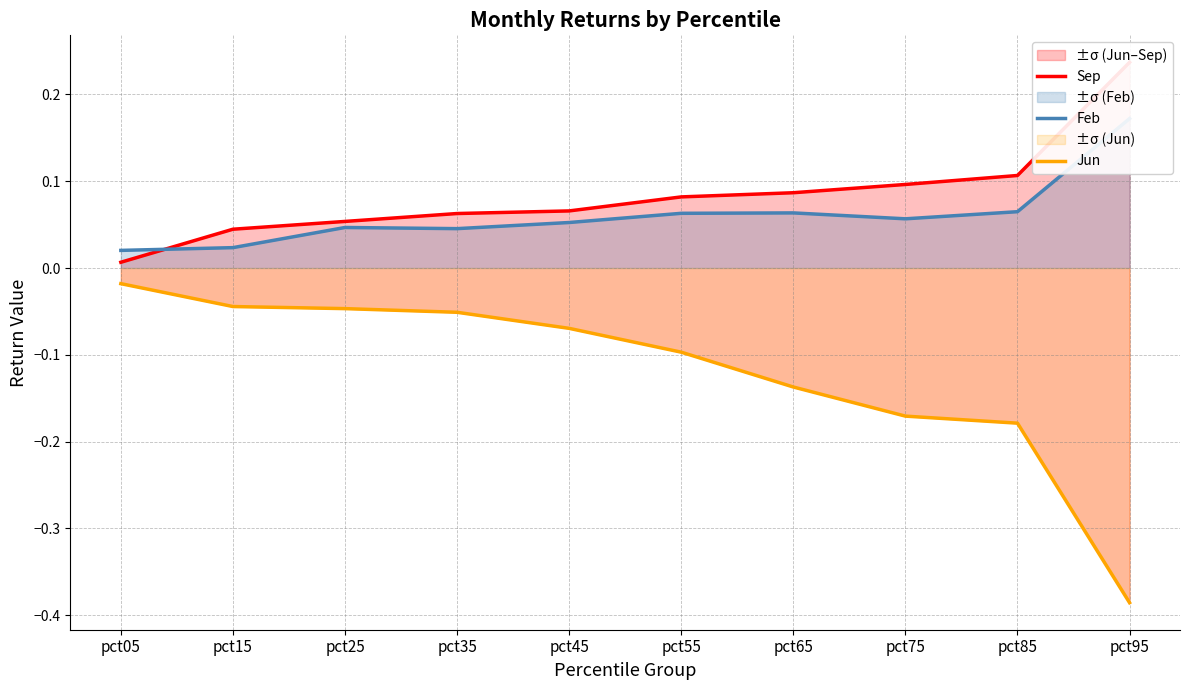

How many lines are shown in the chart?

3